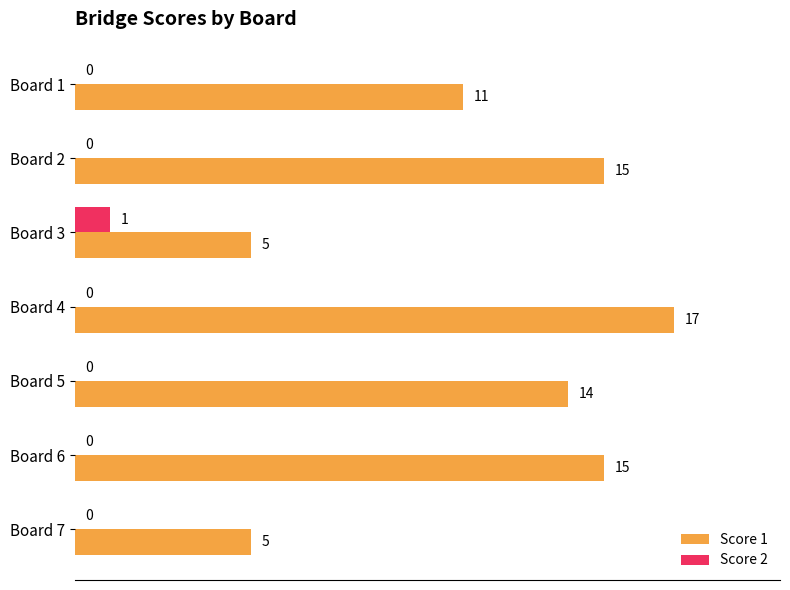

What is the greatest value displayed?

17